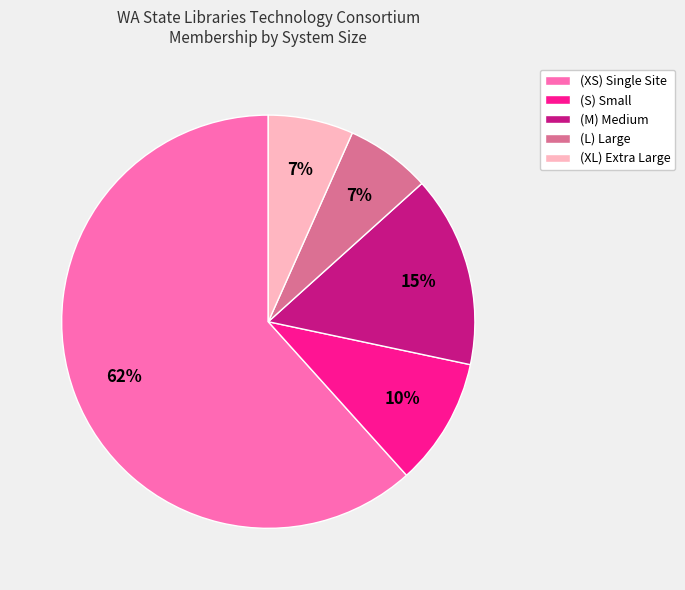

Approximately how many times larger is the value at (M) Medium compared to (XS) Single Site?

0.2